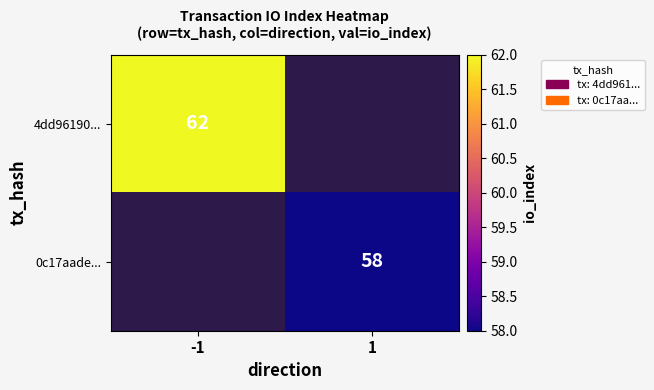

The value of 4dd96190... at -1 is 62. True or false?

True